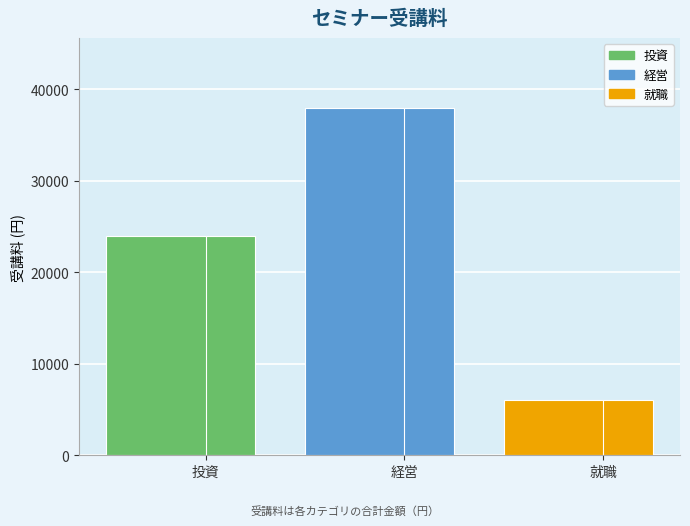

The value of 就職 at A002 is 2000. True or false?

True